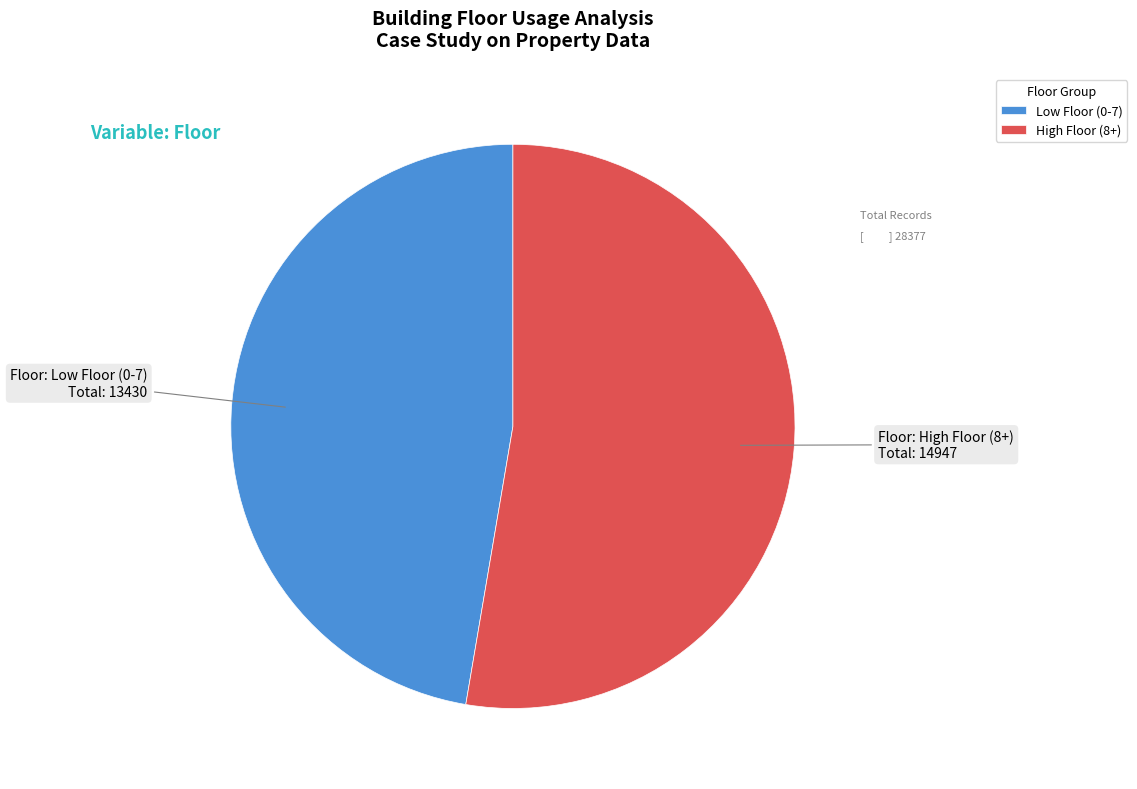

Which has a higher value, High Floor (8+) or Low Floor (0-7)?

High Floor (8+)